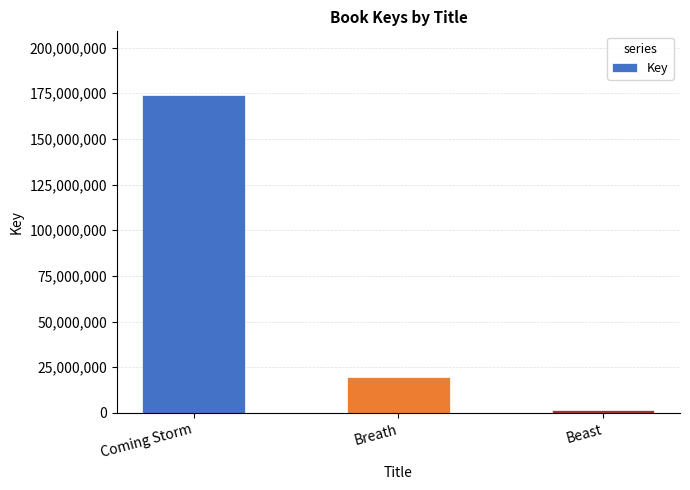

Where does the data first go above 19928015?

Coming Storm